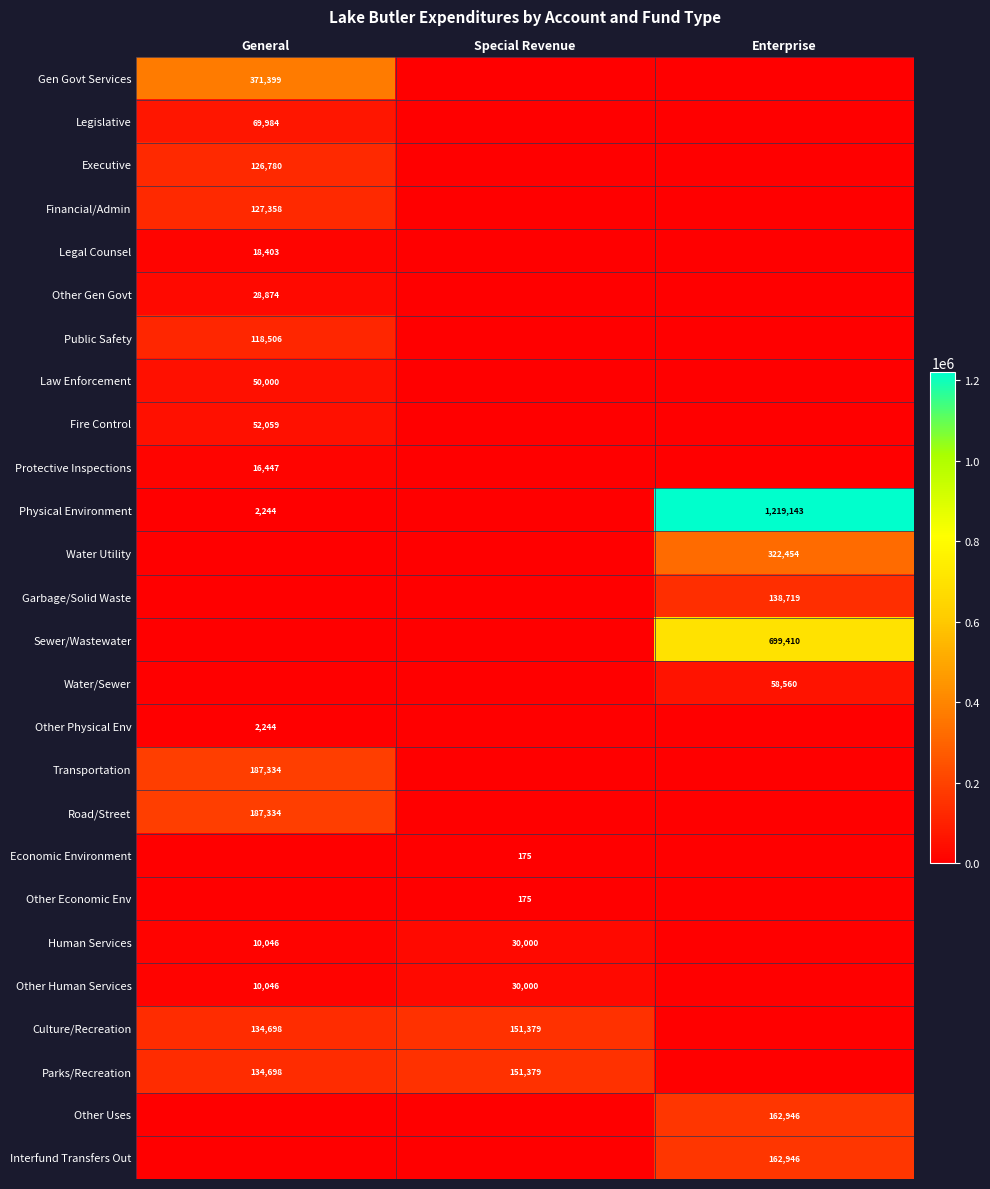

The value of Physical Environment at General is 662. True or false?

False